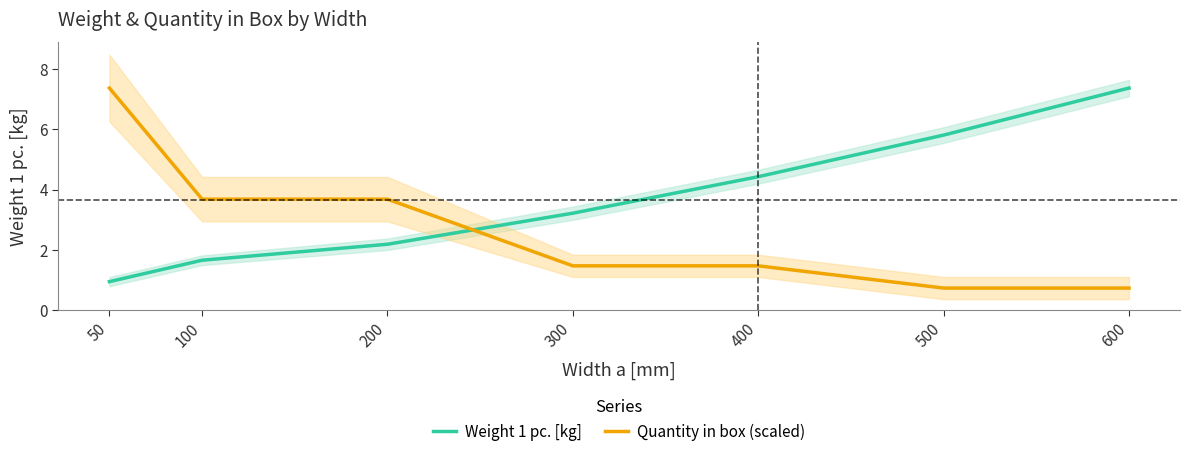

Reading left to right, list all the values displayed in this chart.

Weight 1 pc. [kg]: 0.9	1.7	2.2	3.2	4.4	5.8	7.4
Quantity in box (scaled): 7.4	3.7	3.7	1.5	1.5	0.7	0.7